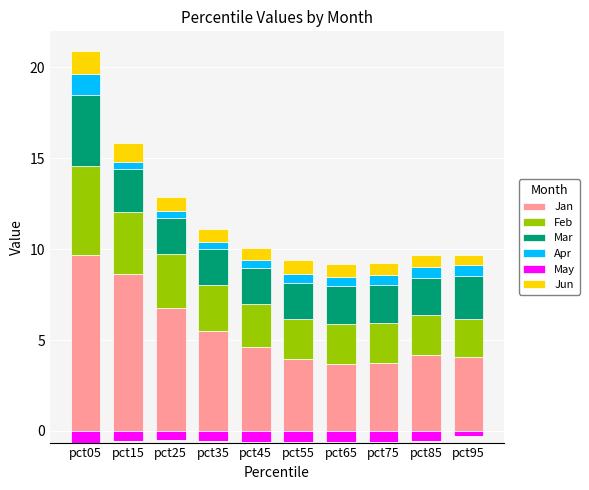

Rank the series at pct55 from lowest to highest value.

May, Apr, Jun, Mar, Feb, Jan